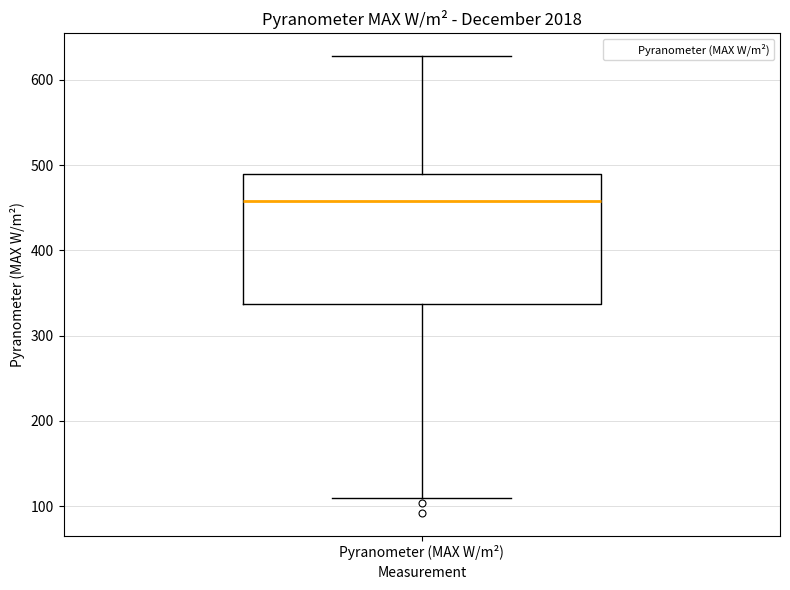

Where does the lower whisker of the box for Pyranometer (MAX W/m²) end on the y-axis? The values are not printed on the chart, so give them approximately, as read against the axis.

110